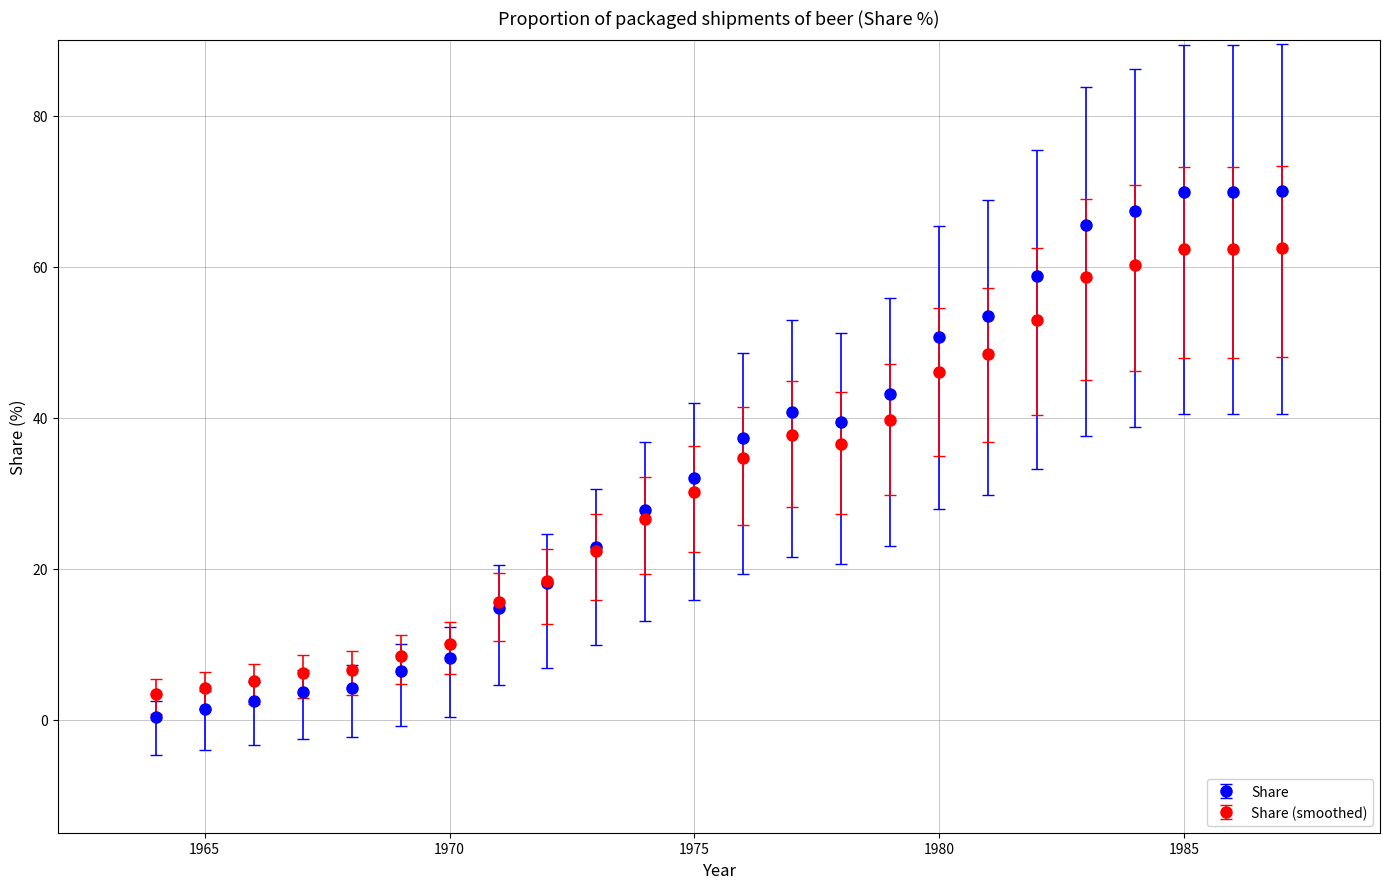

What is the value of the Share point at the 21st from the left?

67.4